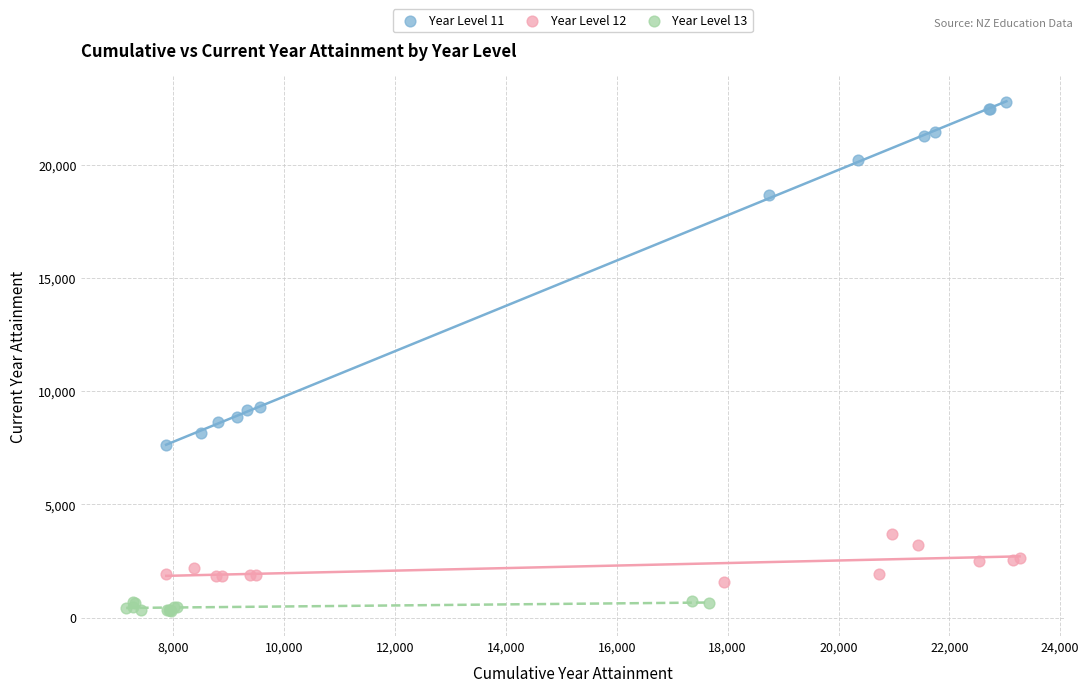

Which series has the largest Y range (max minus min)?

Year Level 11